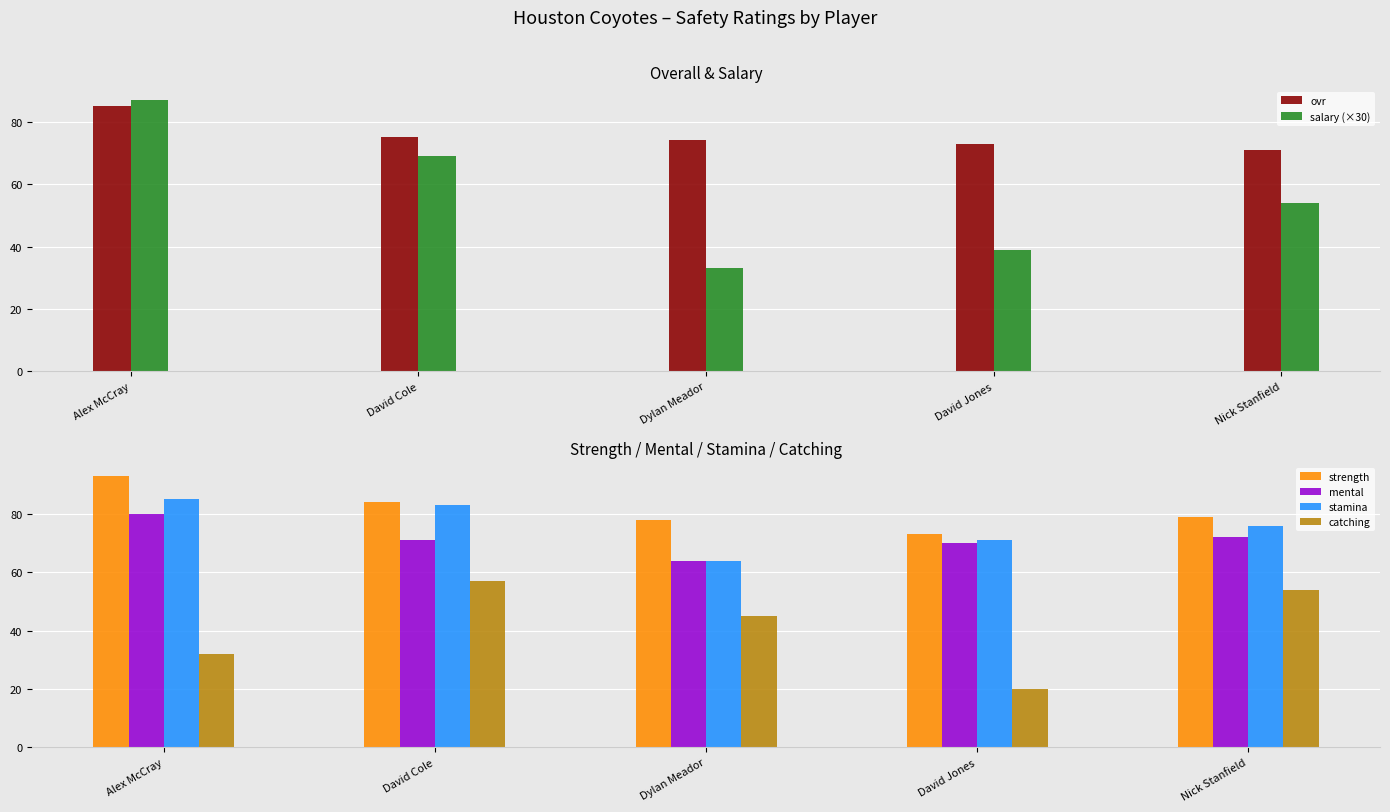

At which category is the sum across all series the highest?

Alex McCray